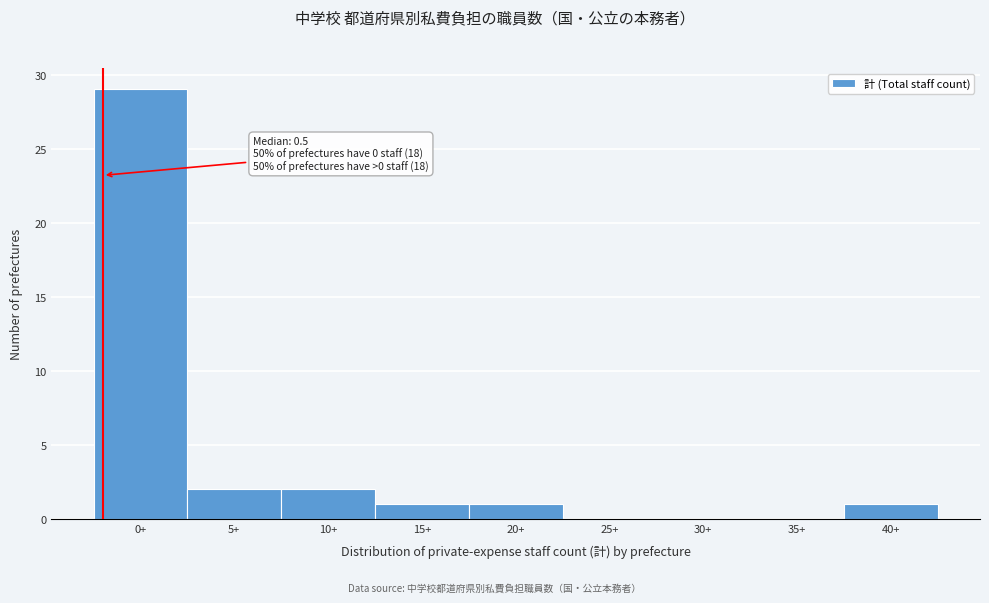

Reading left to right, transcribe all the data shown in this chart.

0+=29	5+=2	10+=2	15+=1	20+=1	25+=0	30+=0	35+=0	40+=1